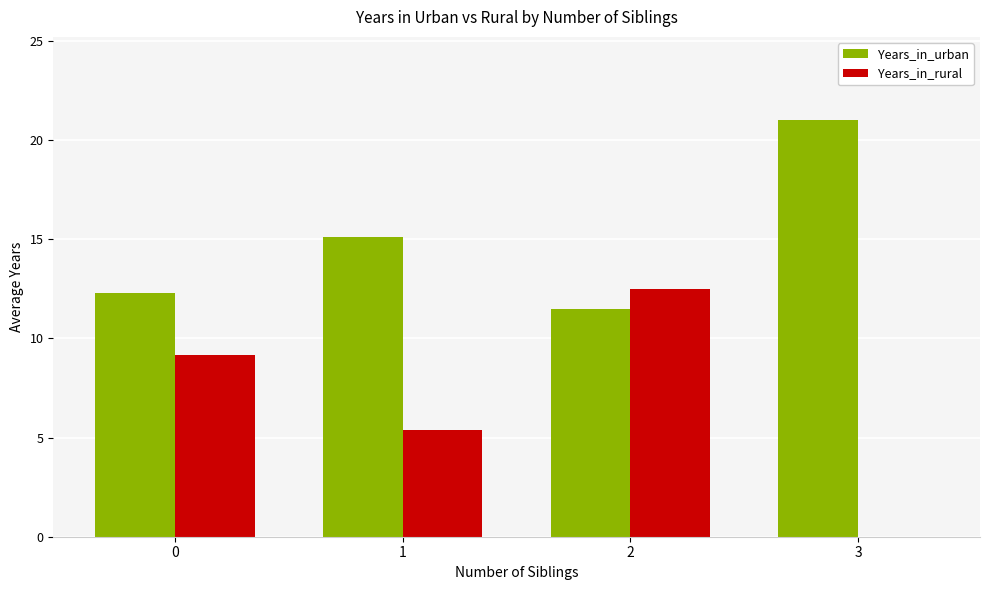

How many groups of bars are there?

4